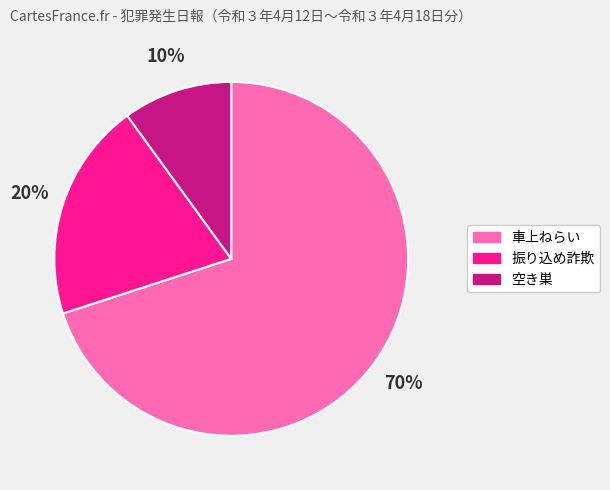

Do 車上ねらい and 空き巣 together represent more than half of the pie?

Yes